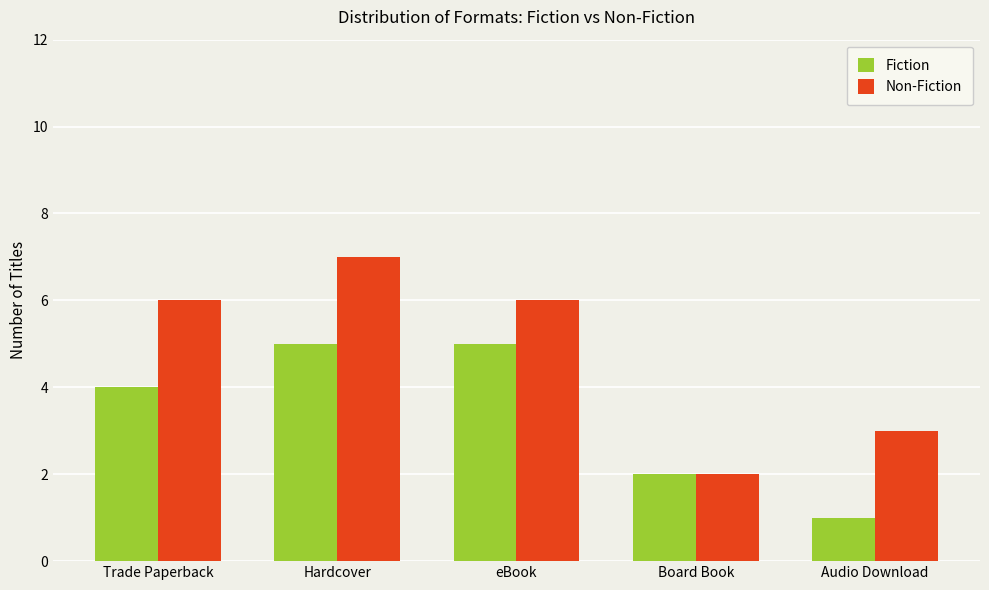

What is the spread (max minus min) of values at Hardcover?

2